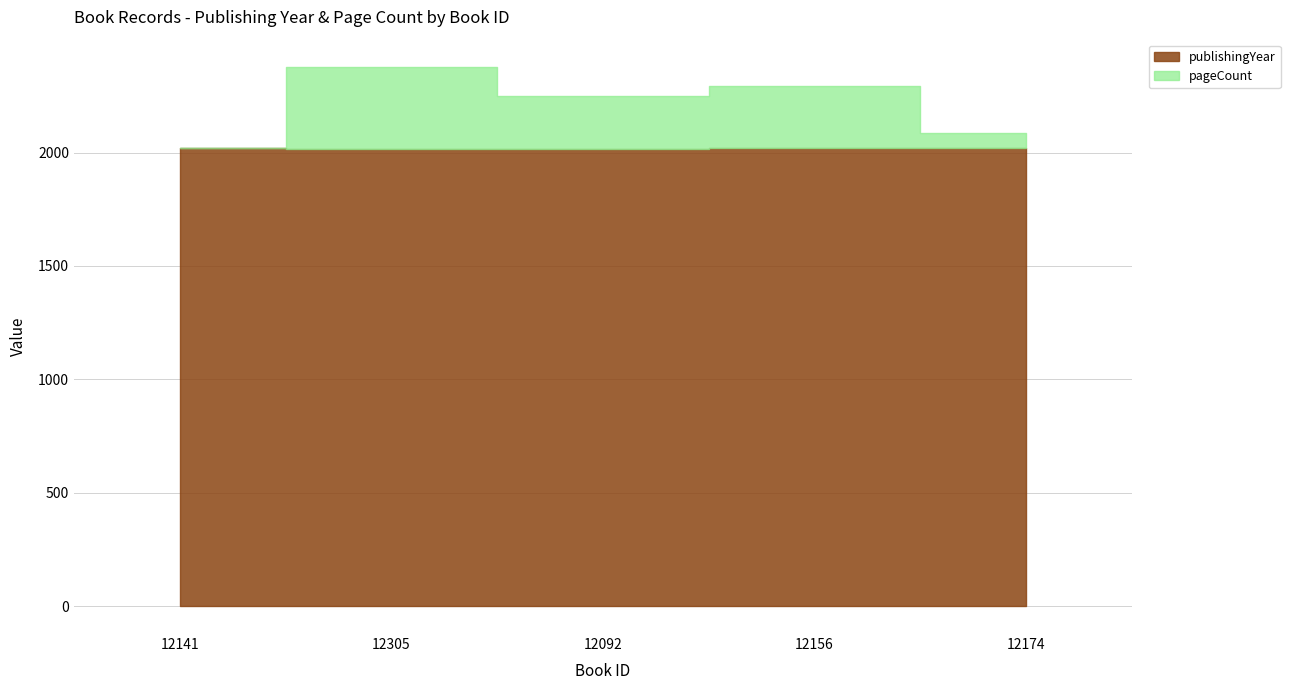

Is it true that publishingYear equals 2020 at 12141?

True